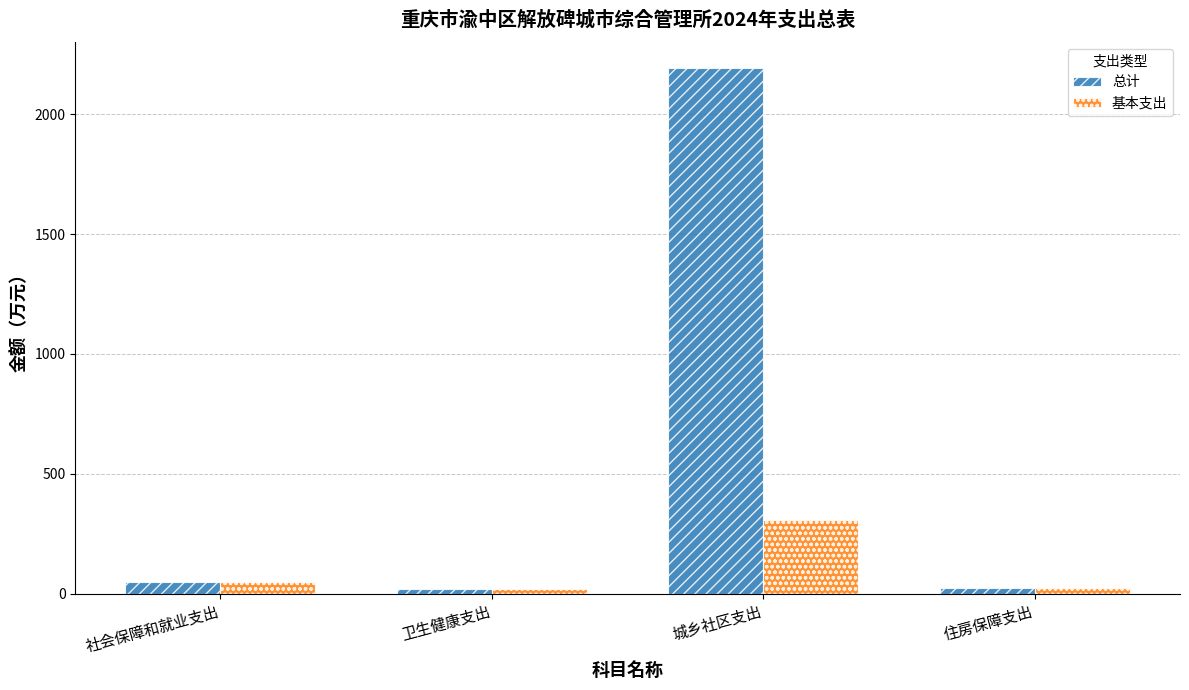

Read the 总计 value at 卫生健康支出.

19.0